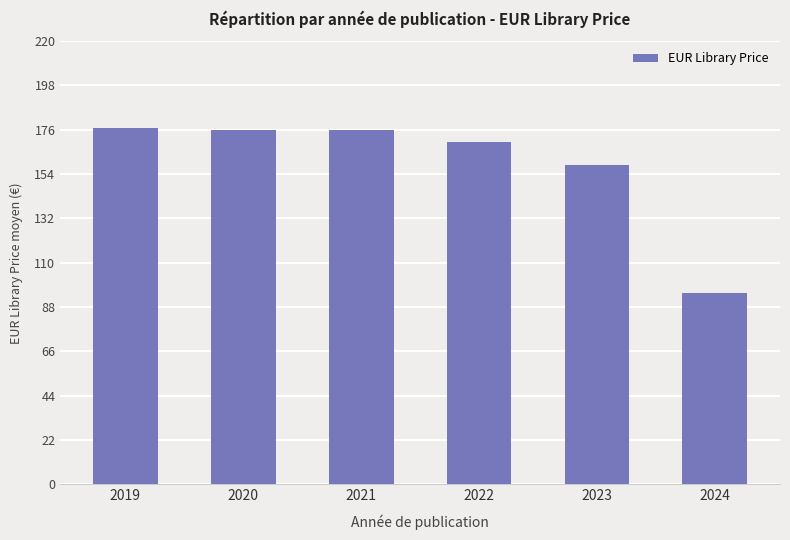

What is the difference between the second highest and second lowest values?

17.5